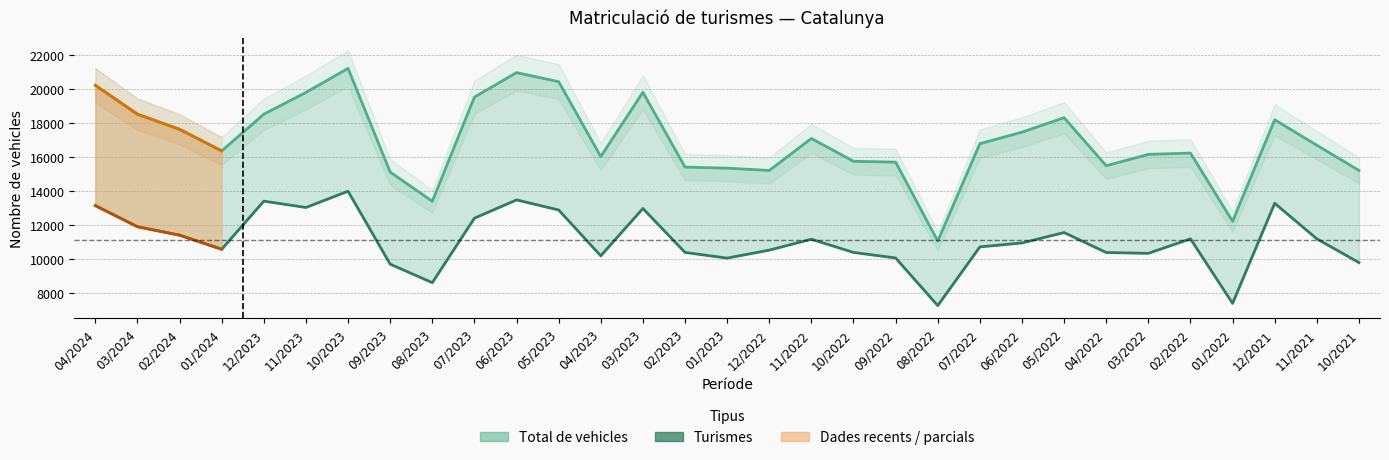

What is the highest value of the Total de vehicles series?

21211